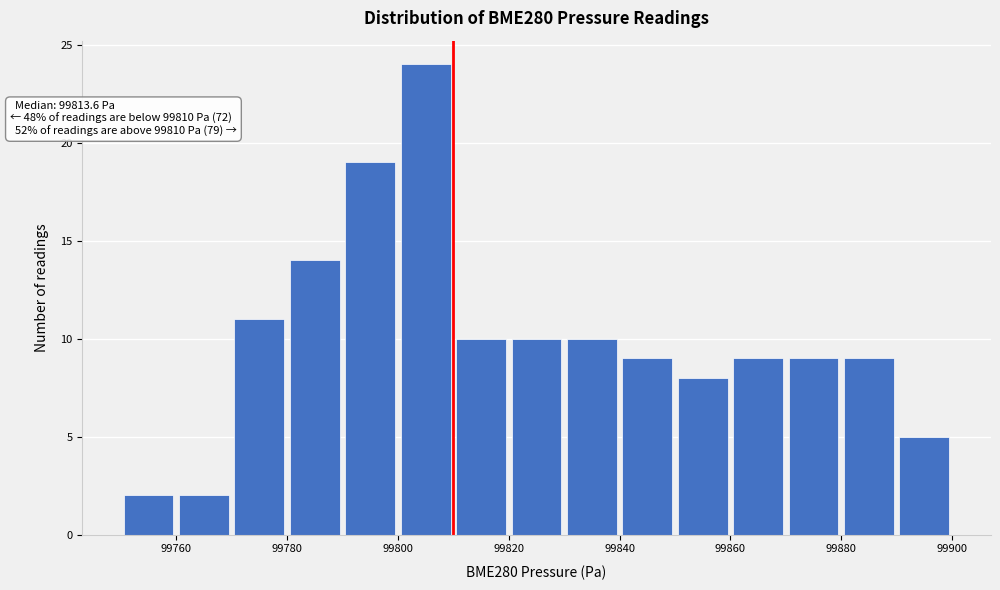

Which range on the x-axis has the tallest bar?

99800 to 99810